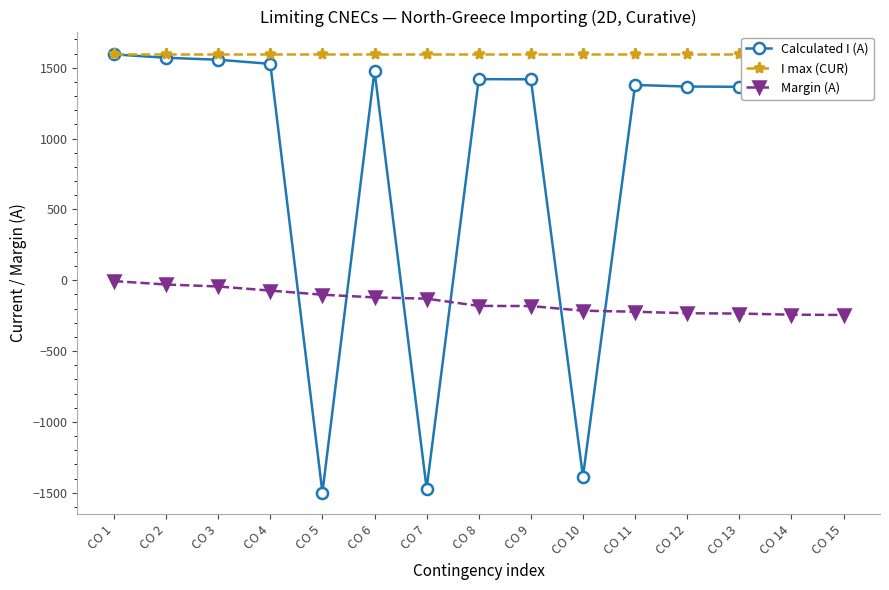

At how many categories does at least one series exceed 1088?

15